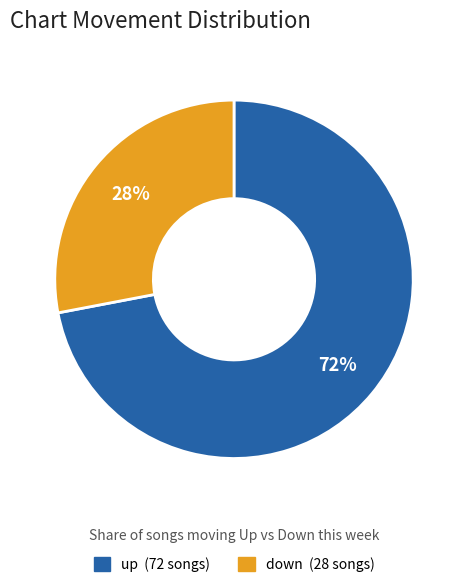

The up slice represents 72% of the pie. True or false?

True